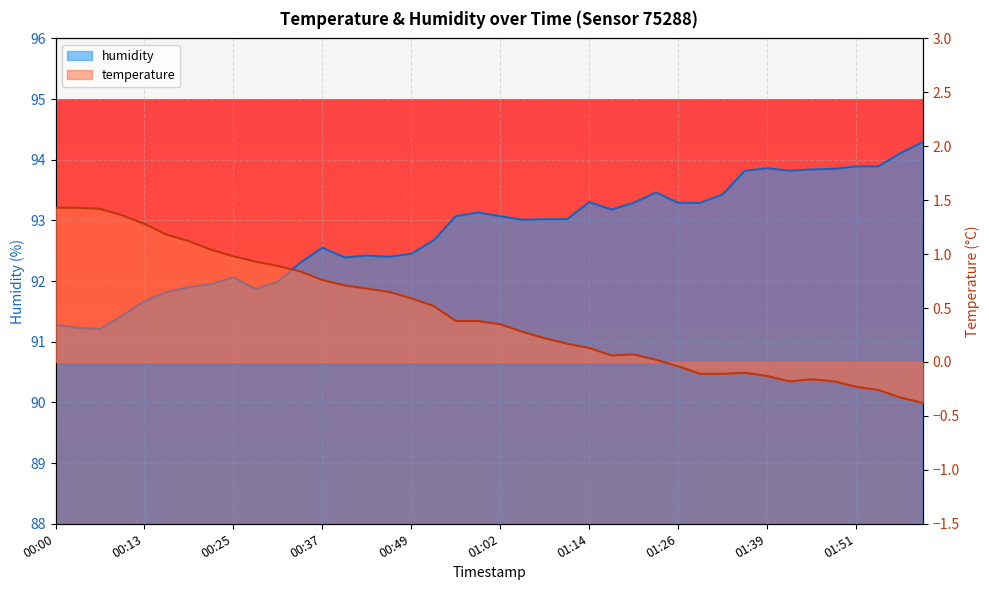

Reading right to left, extract all data points from this chart.

temperature: 02:00=-0.4	01:57=-0.3	01:54=-0.3	01:51=-0.2	01:48=-0.2	01:45=-0.2	01:42=-0.2	01:39=-0.1	01:35=-0.1	01:32=-0.1	01:29=-0.1	01:26=-0.0	01:23=0.0	01:20=0.1	01:17=0.1	01:14=0.1	01:11=0.2	01:08=0.2	01:05=0.3	01:02=0.3	00:59=0.4	00:56=0.4	00:53=0.5	00:49=0.6	00:46=0.7	00:43=0.7	00:40=0.7	00:37=0.8	00:34=0.8	00:31=0.9	00:28=0.9	00:25=1.0	00:22=1.0	00:19=1.1	00:16=1.2	00:13=1.3	00:10=1.4	00:07=1.4	00:04=1.4	00:00=1.4
humidity: 02:00=94.3	01:57=94.1	01:54=93.9	01:51=93.9	01:48=93.8	01:45=93.8	01:42=93.8	01:39=93.9	01:35=93.8	01:32=93.4	01:29=93.3	01:26=93.3	01:23=93.5	01:20=93.3	01:17=93.2	01:14=93.3	01:11=93.0	01:08=93.0	01:05=93.0	01:02=93.1	00:59=93.1	00:56=93.1	00:53=92.7	00:49=92.5	00:46=92.4	00:43=92.4	00:40=92.4	00:37=92.5	00:34=92.3	00:31=92.0	00:28=91.9	00:25=92.1	00:22=92.0	00:19=91.9	00:16=91.8	00:13=91.7	00:10=91.4	00:07=91.2	00:04=91.2	00:00=91.3